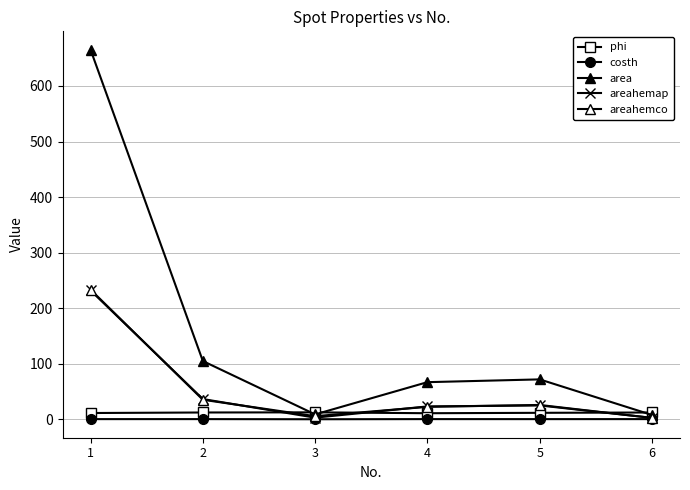

At how many categories does at least one series exceed 182?

1